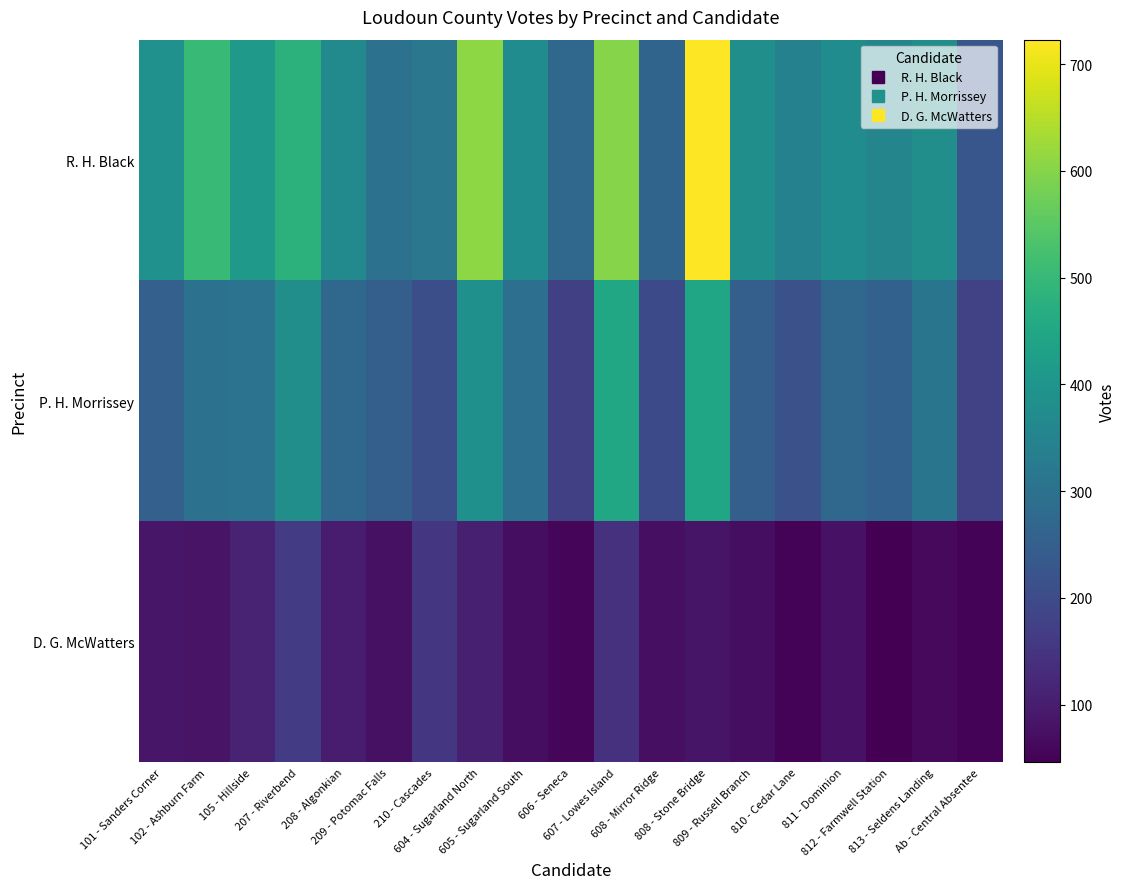

How many distinct data groups are displayed?

3